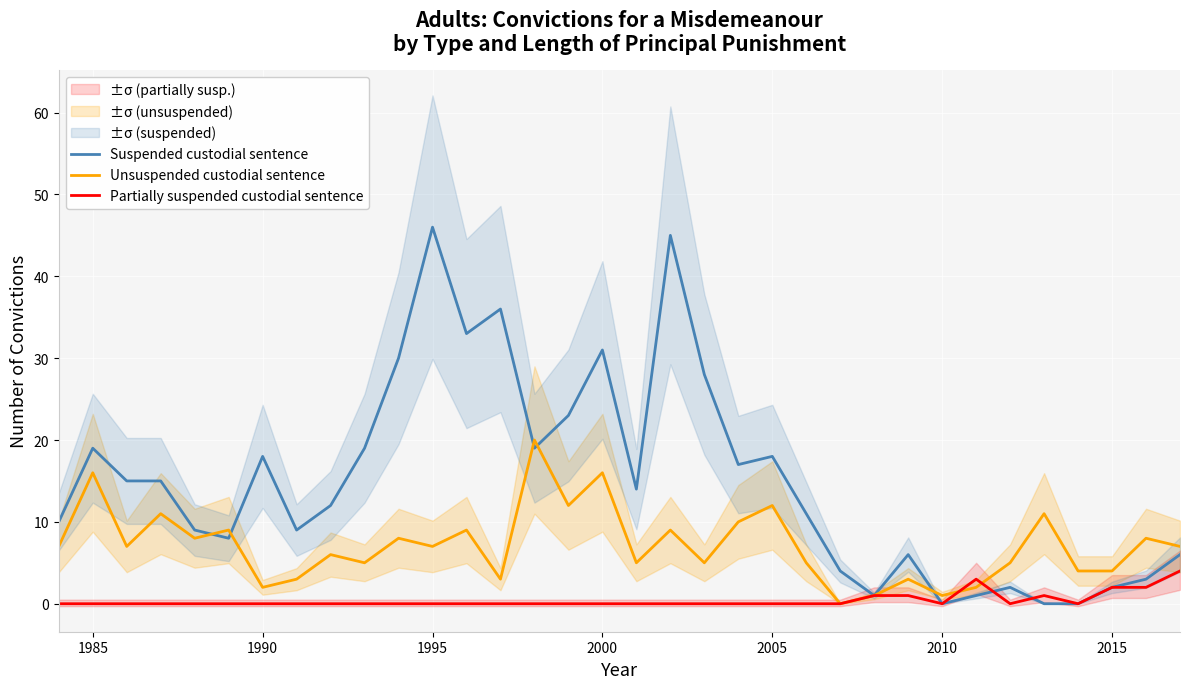

What is the value of the Suspended custodial sentence point at the 26th from the left?

6